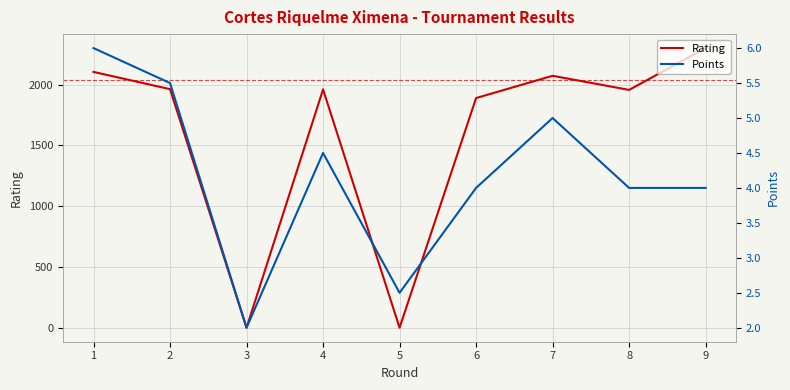

What is the maximum value for Points?

6.0